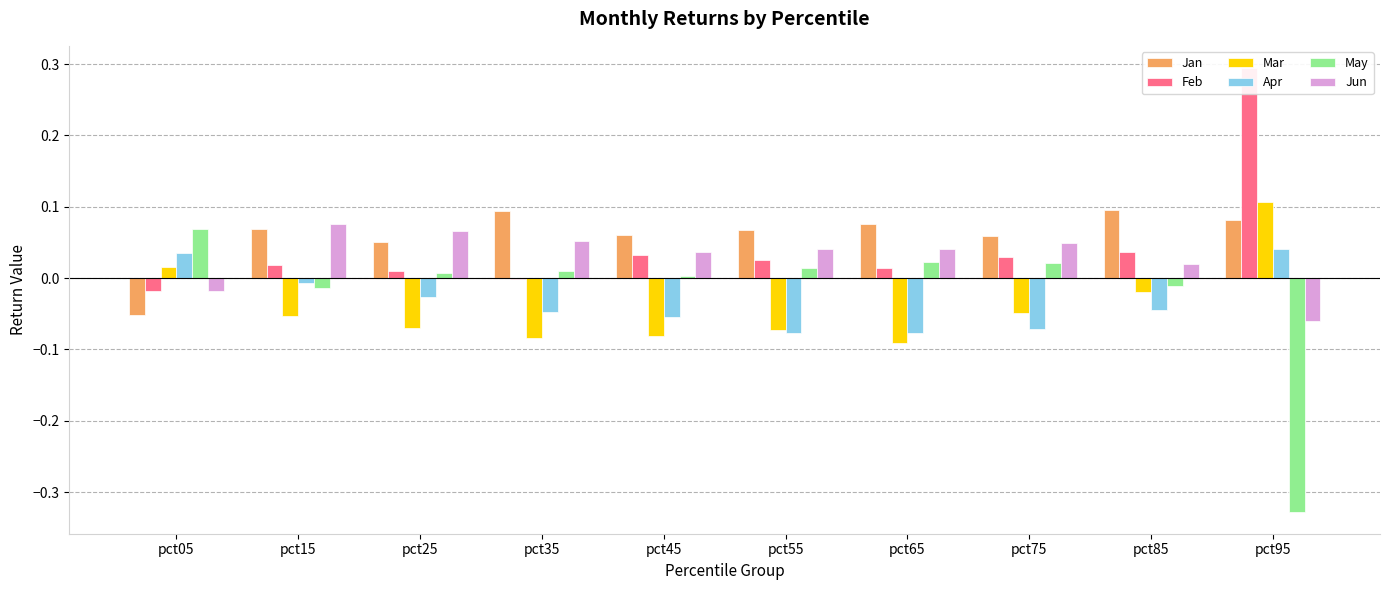

Count the number of categories in the chart.

10